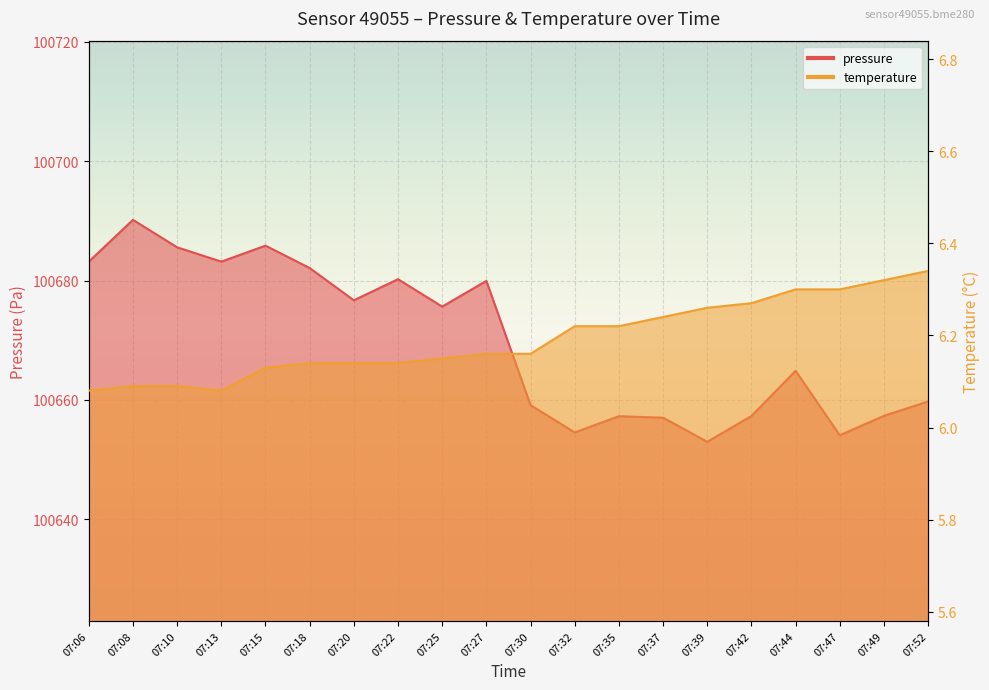

True or false: pressure and temperature cross at least once.

False